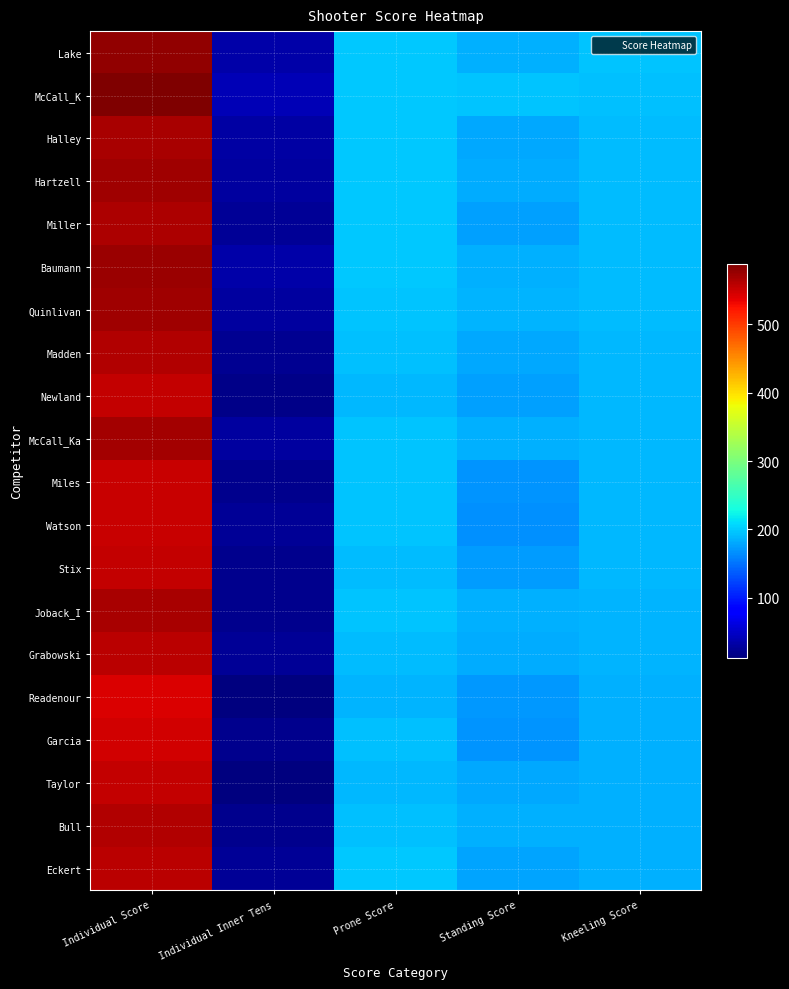

List the series in order of their peak value, lowest first.

Readenour, Garcia, Watson, Miles, Stix, Newland, Taylor, Eckert, Grabowski, Bull, Madden, Miller, Halley, Joback_I, McCall_Ka, Hartzell, Quinlivan, Baumann, Lake, McCall_K